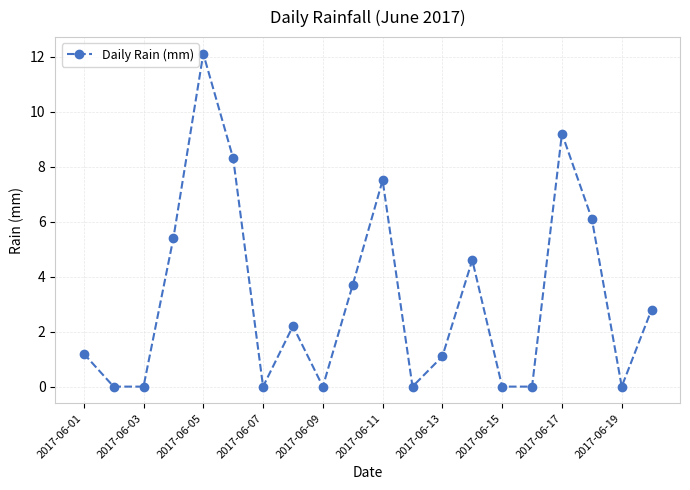

How many points are higher than both their immediate neighbors (excluding endpoints)?

5